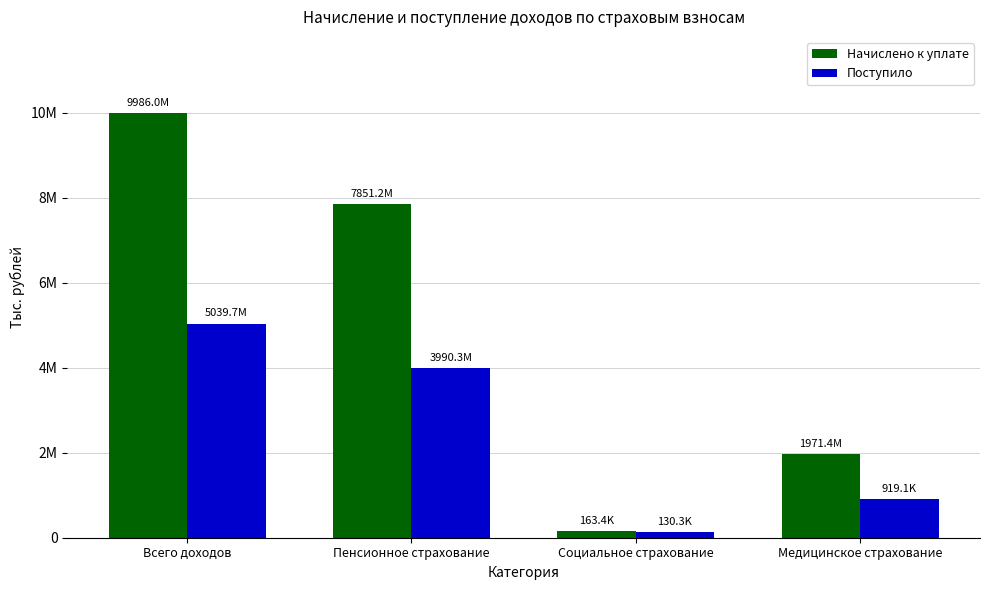

Are the bars horizontal?

No